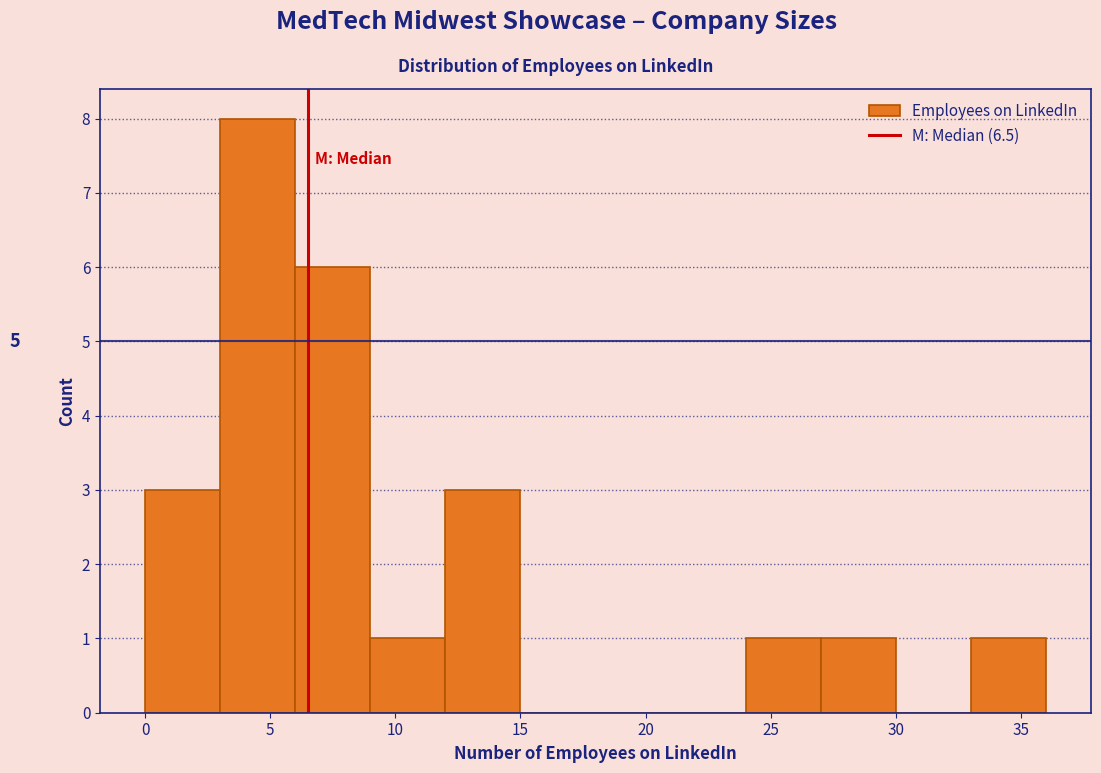

Which range on the x-axis has the tallest bar?

3 to 6